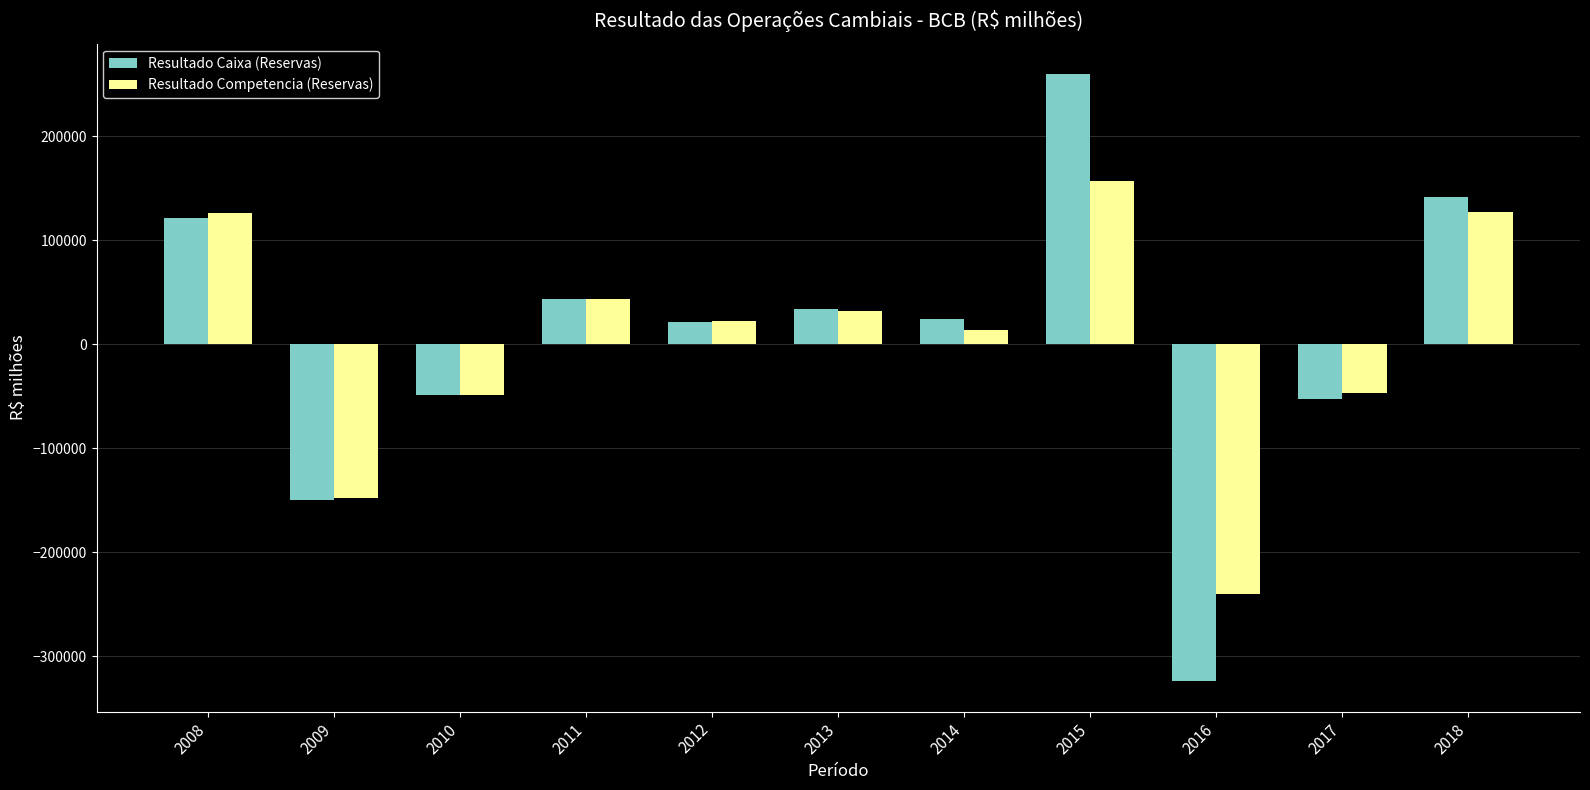

What is the sum of the Resultado Competencia (Reservas) values at 2016 and 2013?

-208634.2